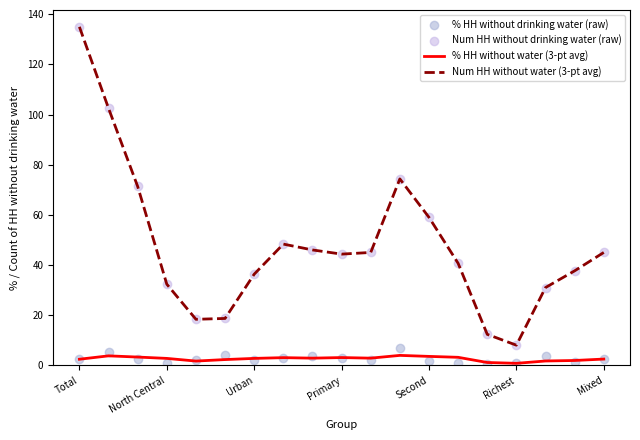

Which series contains the highest Y value?

Num HH without water (3-pt avg)